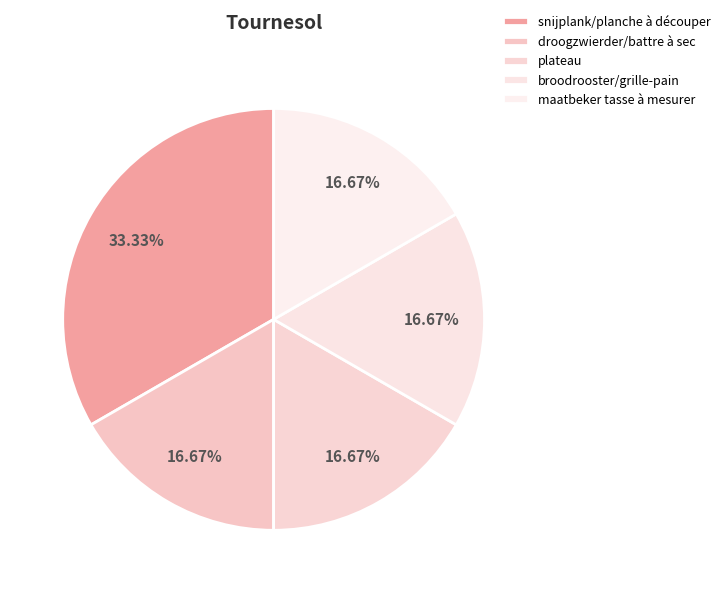

What is the smallest slice in the pie chart?

droogzwierder/battre à sec